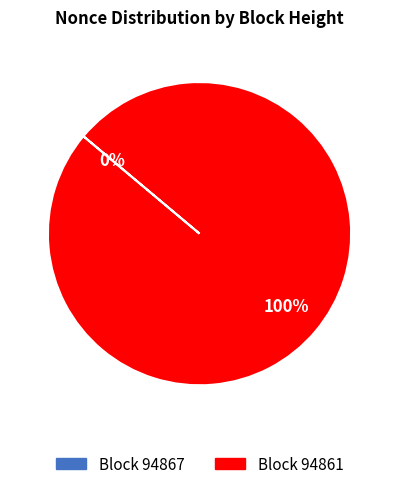

To the nearest percent, what is the combined percentage of 94861 and 94867?

100%